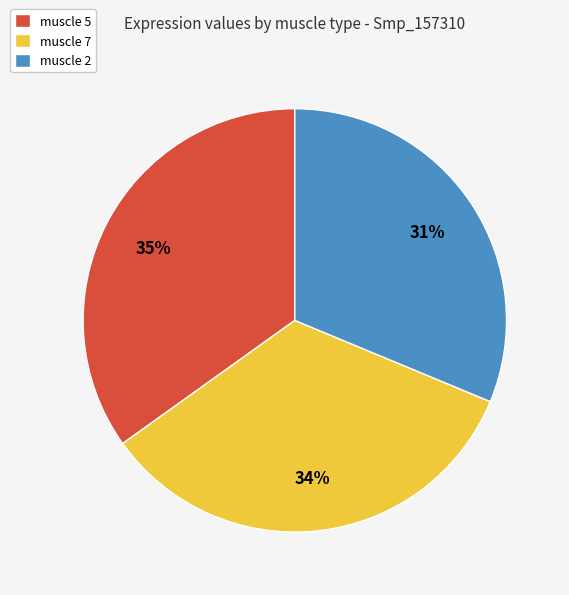

Combined, do muscle 7 and muscle 2 account for over 50%?

Yes